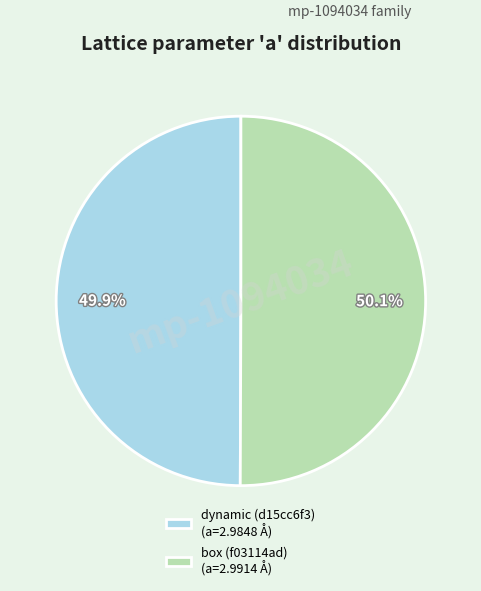

Count the number of slices in the pie.

2